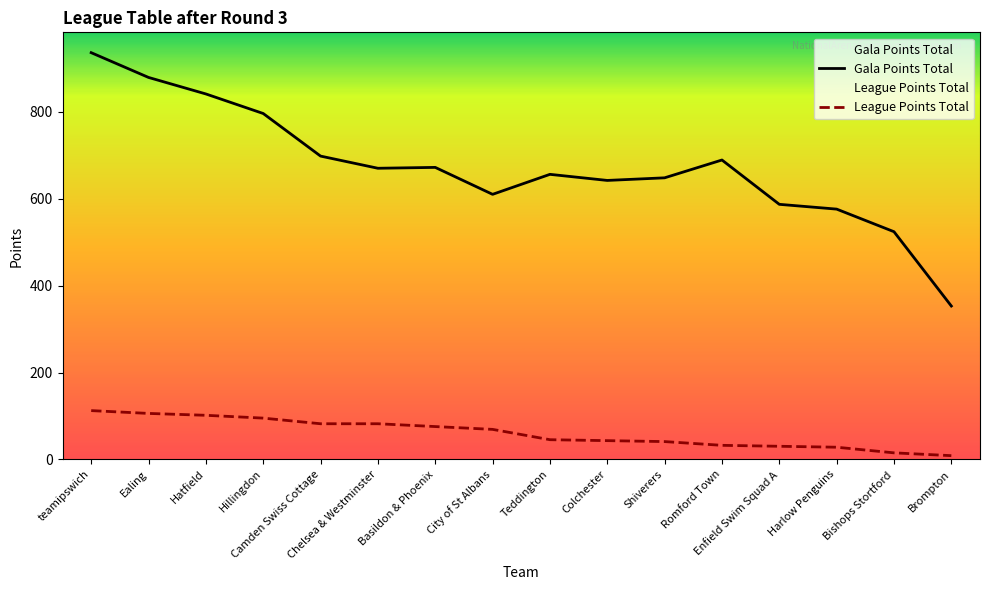

What is the maximum value shown in the chart?

936.0